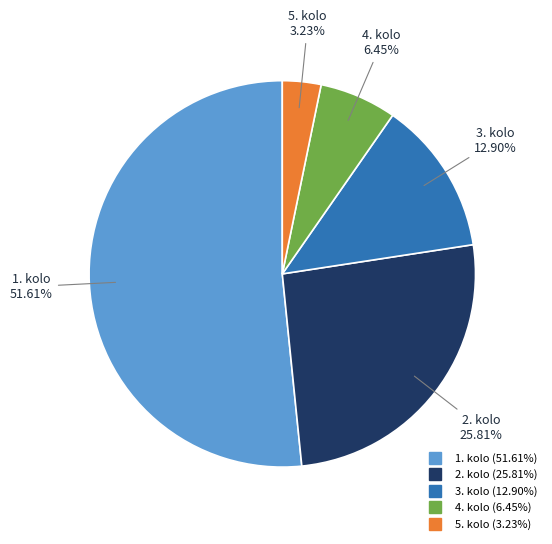

What percentage is the 5. kolo slice, to the nearest percent?

3%